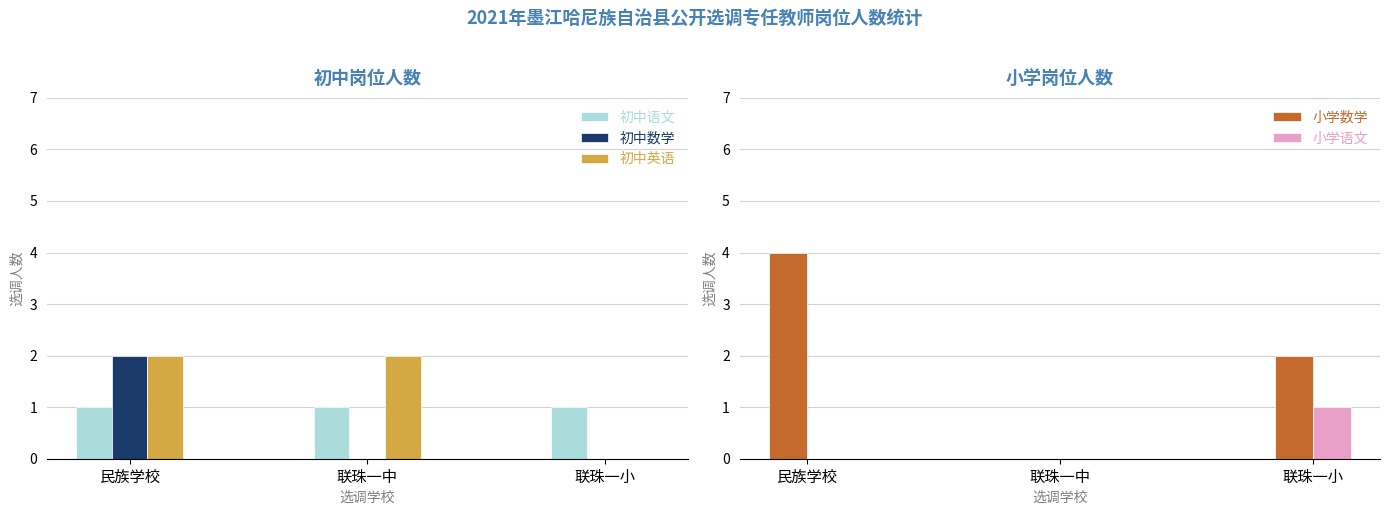

Reading left to right, list all the values displayed in this chart.

初中语文: 民族学校=1	联珠一中=1	联珠一小=1
初中数学: 民族学校=2	联珠一中=0	联珠一小=0
初中英语: 民族学校=2	联珠一中=2	联珠一小=0
小学数学: 民族学校=4	联珠一中=0	联珠一小=2
小学语文: 民族学校=0	联珠一中=0	联珠一小=1